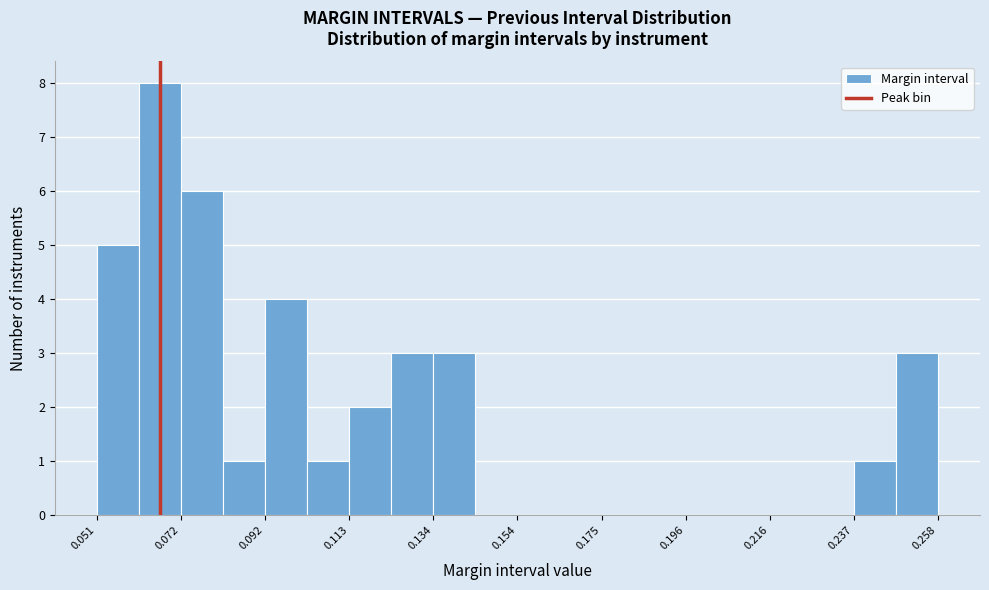

Read against the x-axis, roughly where is the centre of the tallest bar?

0.065